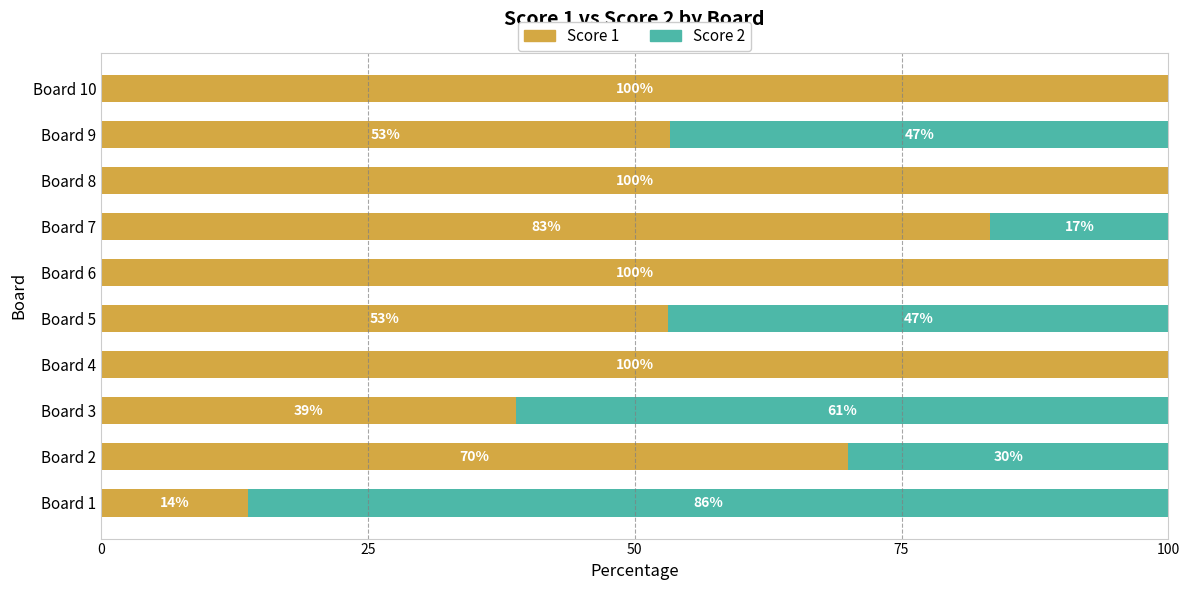

The Score 1 series shows 32.1 at Board 5. True or false?

False